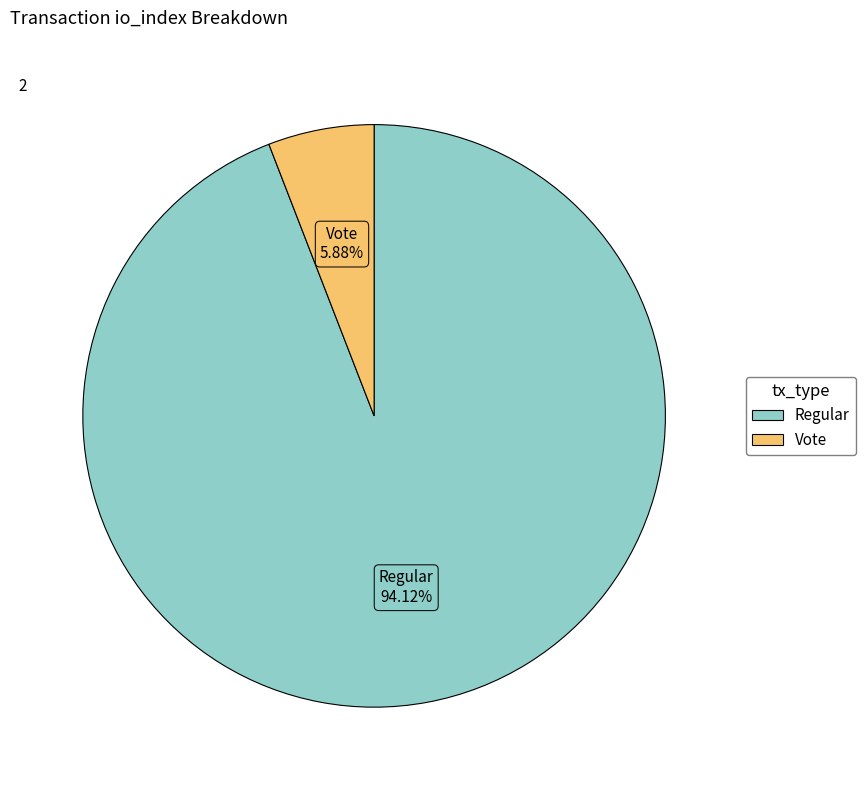

Does any single category account for the majority?

Yes